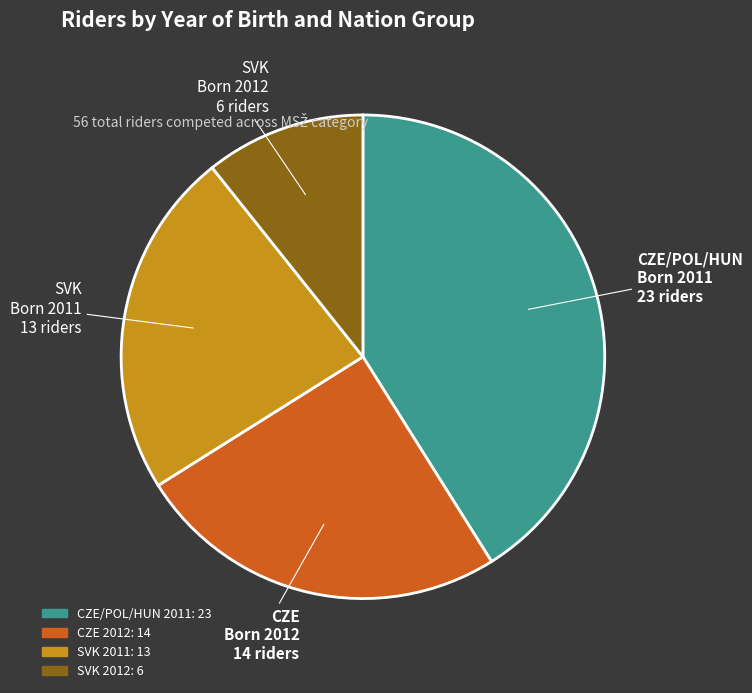

Is there a majority slice in this chart?

No